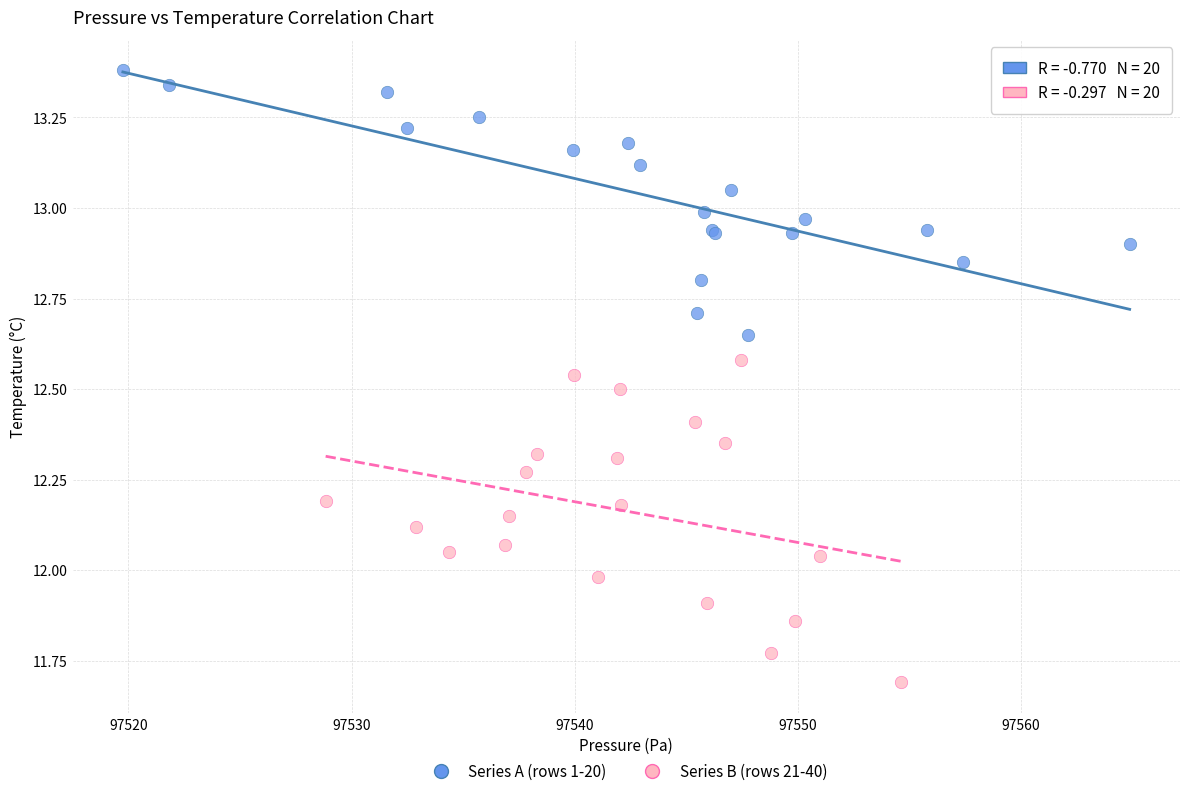

Which series contains the highest Y value?

Series A (rows 1-20)